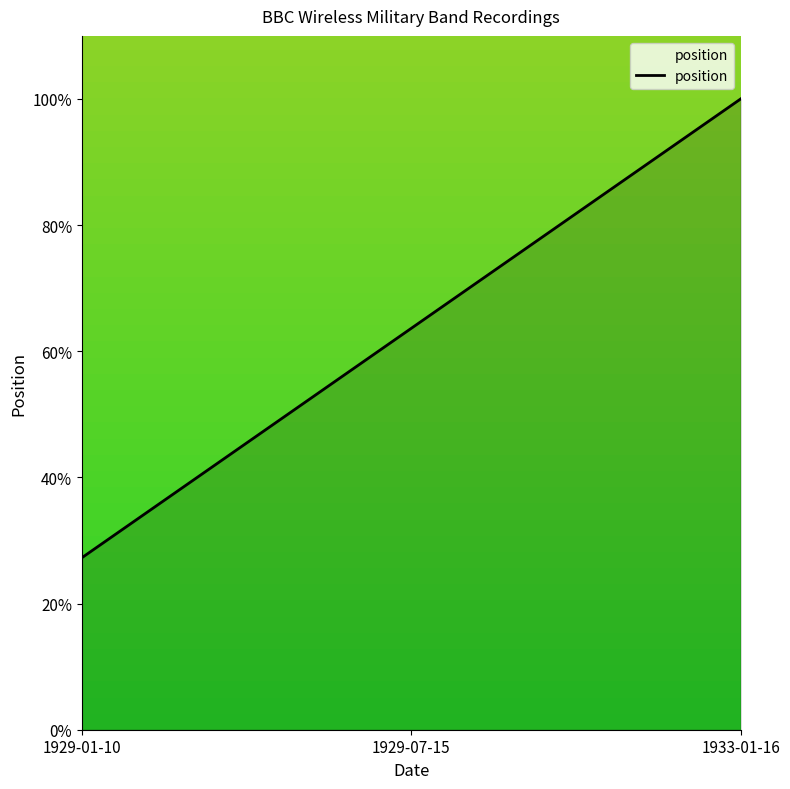

Is it true that the value at 1929-07-15 is 0.6?

True